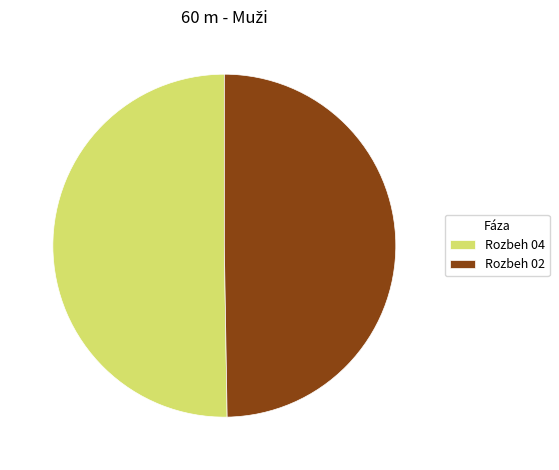

Rank the categories by value from lowest to highest.

Rozbeh 02, Rozbeh 04